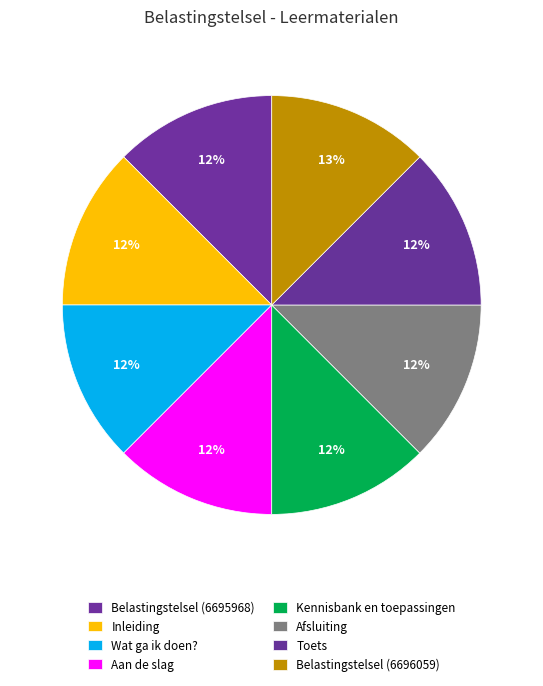

To the nearest percent, what is the combined percentage of Belastingstelsel (6695968) and Afsluiting?

25%